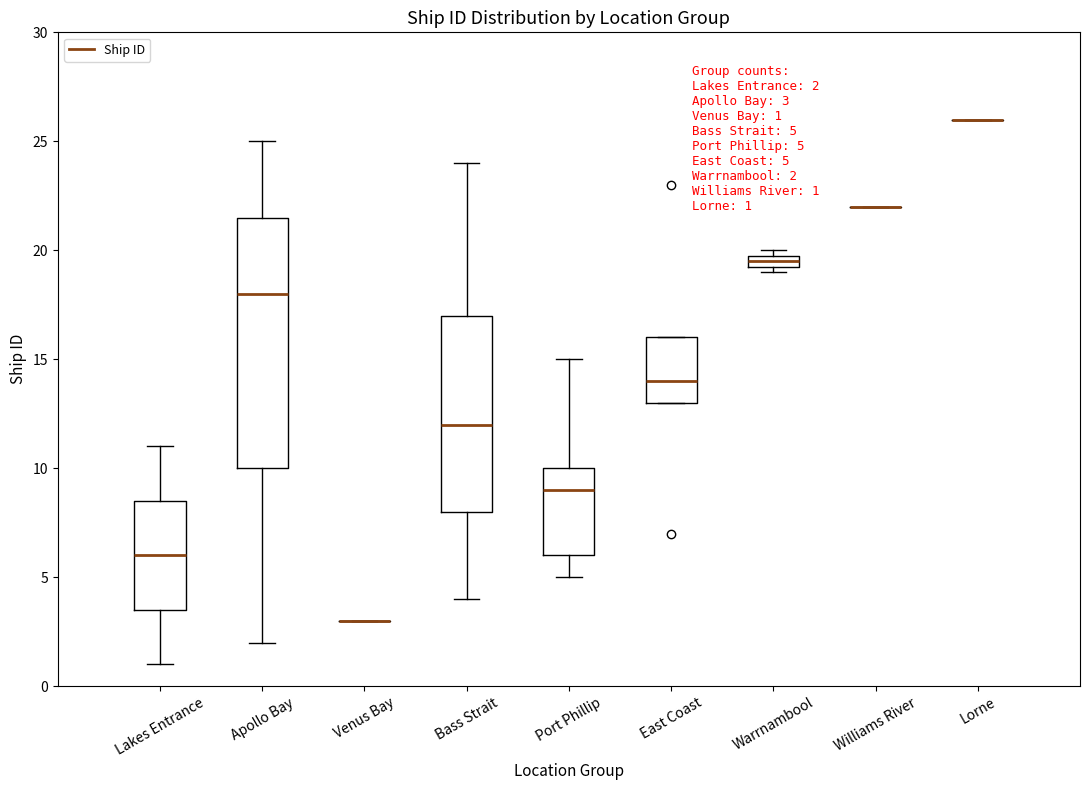

Which box is the tallest, from its lower edge to its upper edge?

Apollo Bay